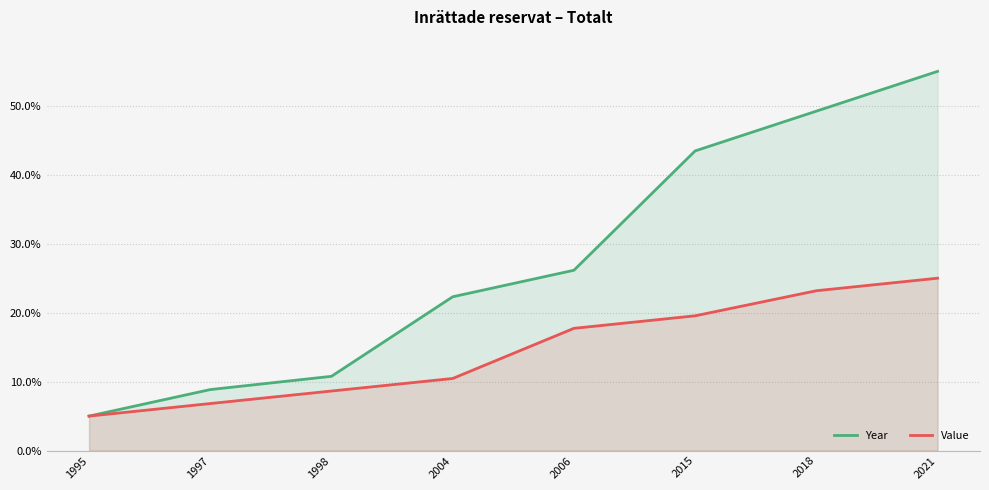

Which category has the highest value in the Year series?

2021